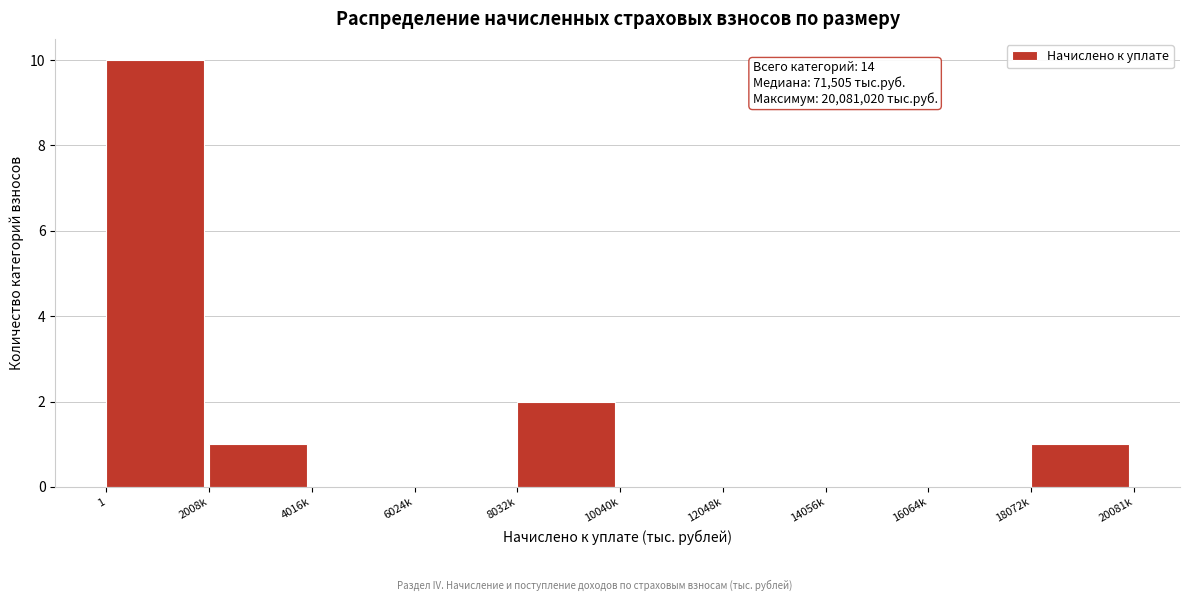

Between 8032k and 6024k, which is larger?

8032k